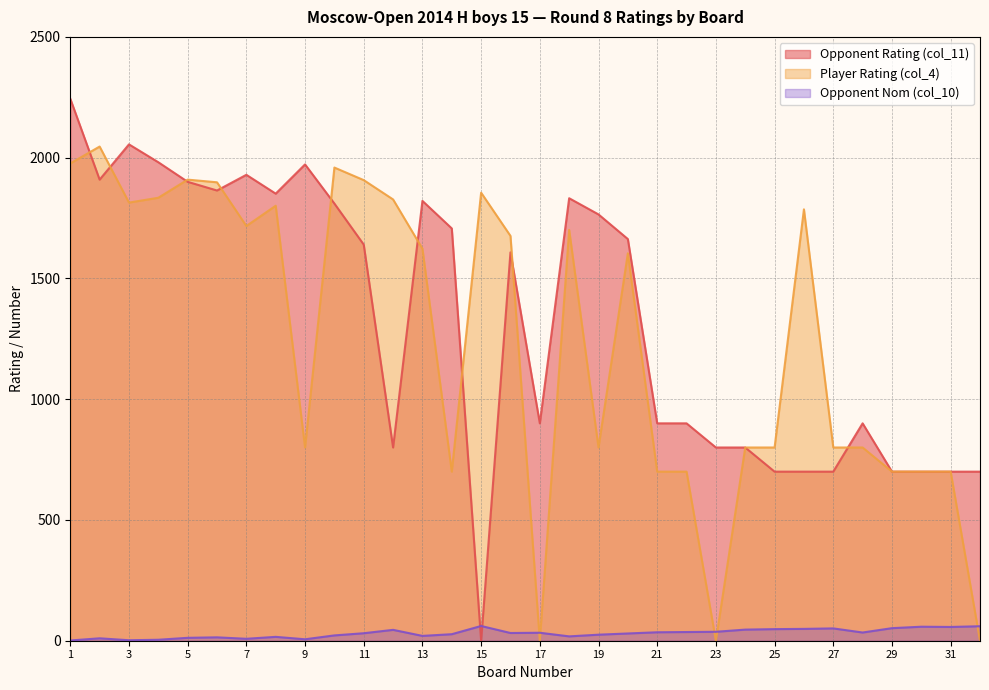

Which series has the largest range (max minus min)?

Opponent Rating (col_11)